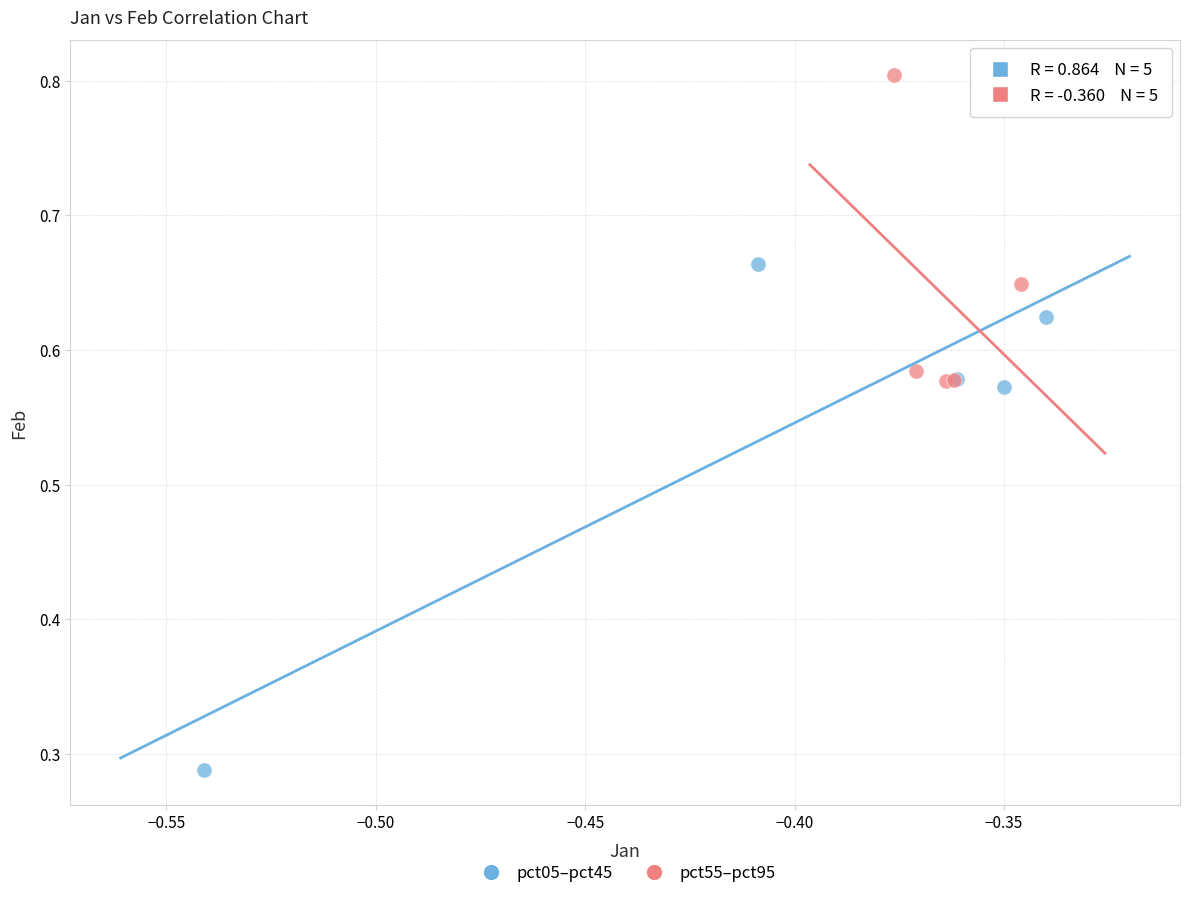

Which series contains the lowest Y value?

pct05–pct45